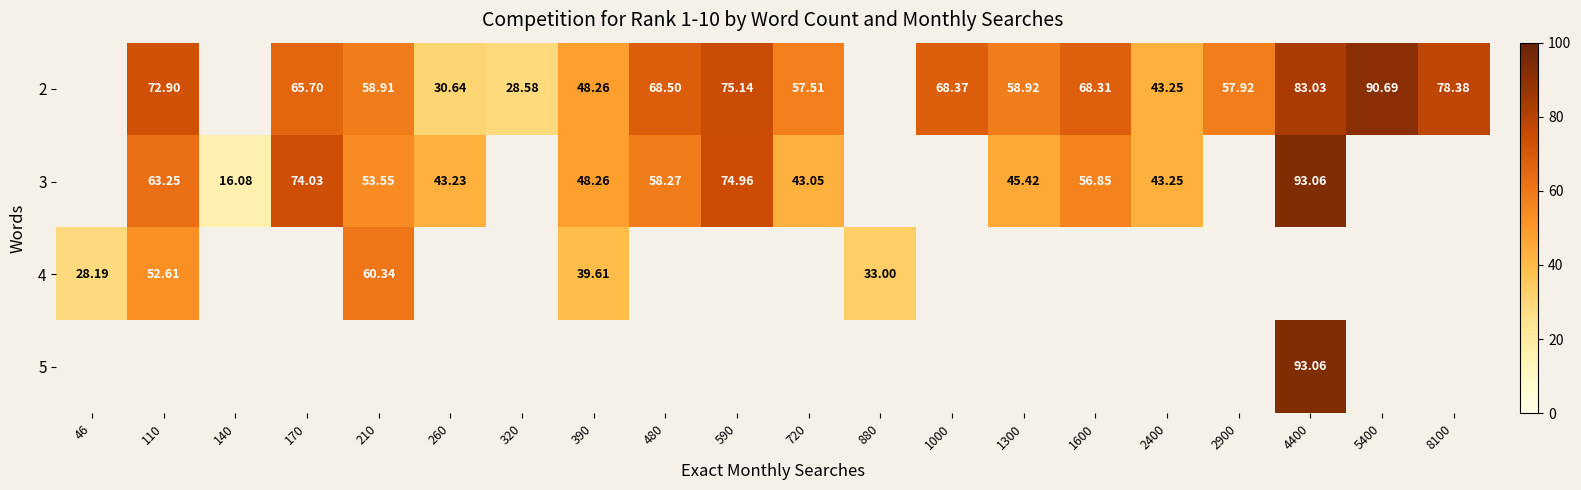

What is the difference between the 2 values at 480 and 4400?

14.5